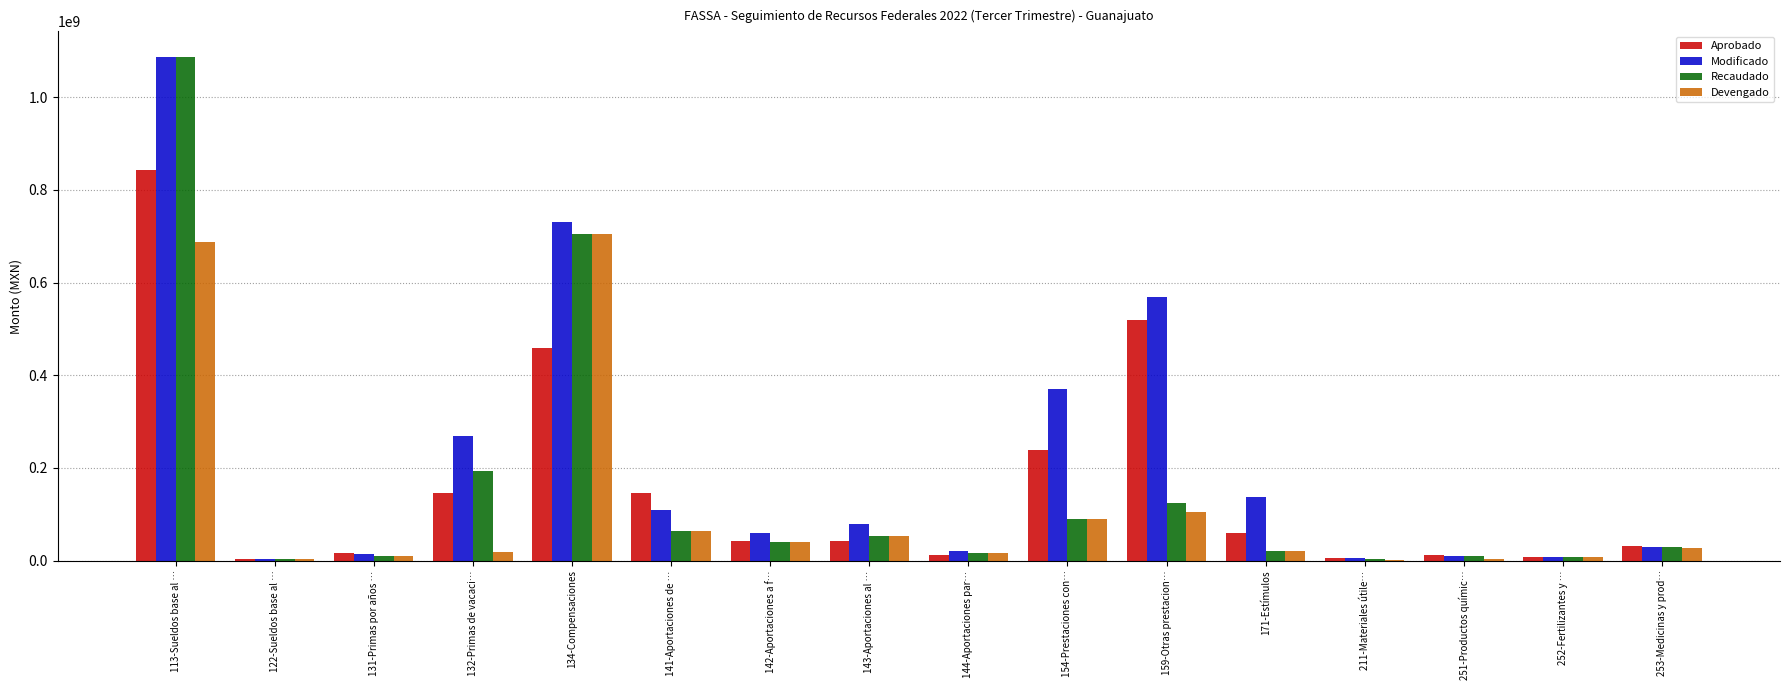

Which series changed the most between 159-Otras prestacion… and 252-Fertilizantes y …?

Modificado